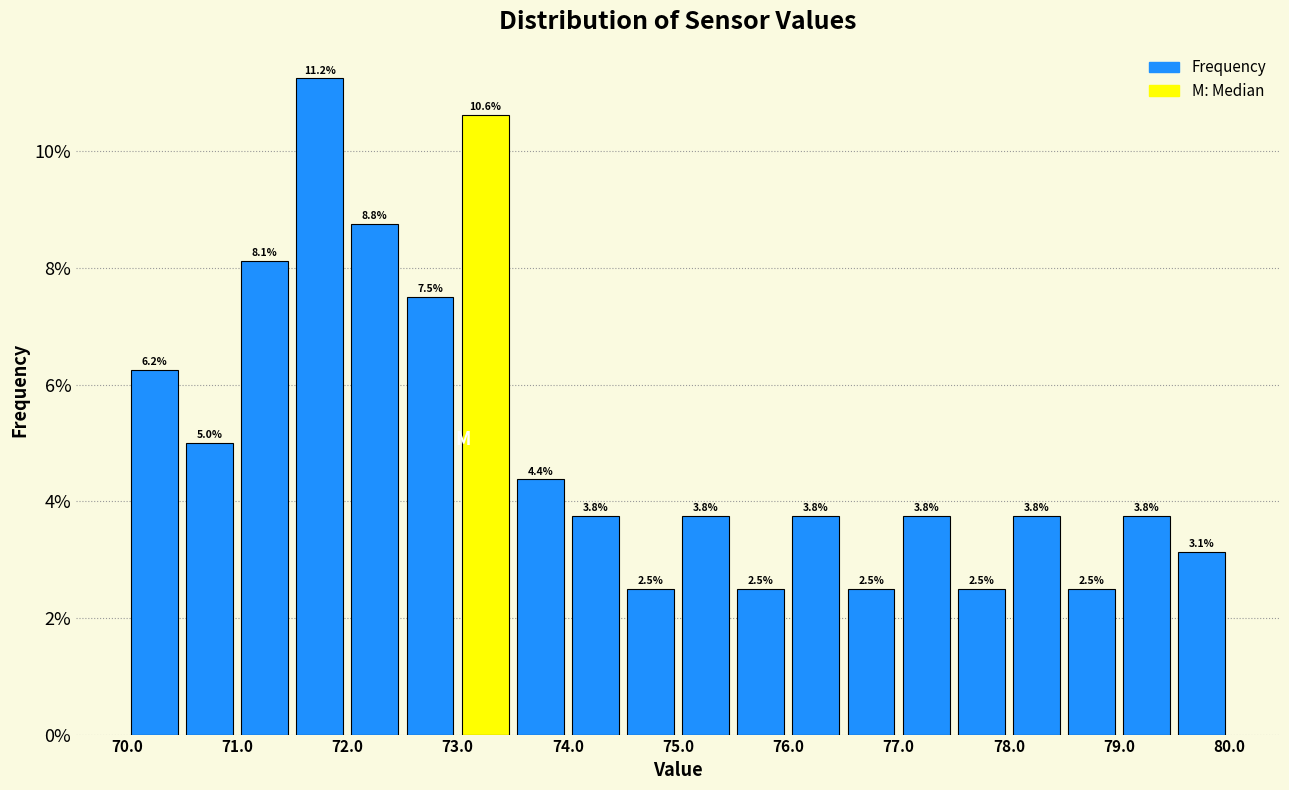

What is the height of the bar covering 71.5 to 72.0 on the x-axis?

11.2